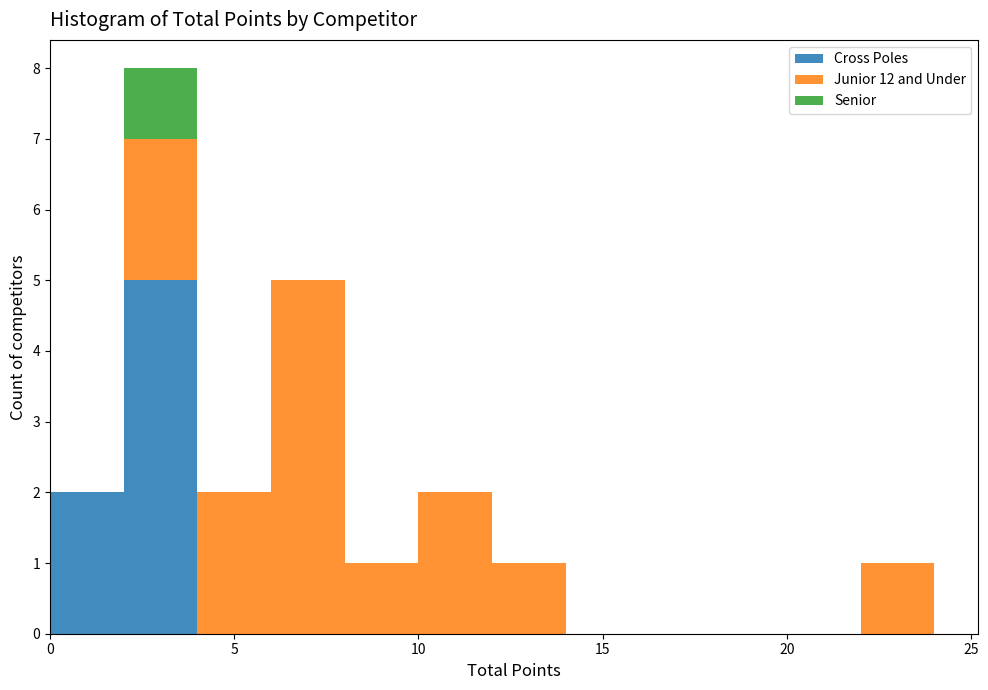

Reading left to right, list every stacked bar in this chart as the range it spans on the x-axis followed by its total height. The values are not printed on the chart, so give them approximately, as read against the axis.

0 to 2: 2
2 to 4: 8
4 to 6: 2
6 to 8: 5
8 to 10: 1
10 to 12: 2
12 to 14: 1
14 to 16: 0
16 to 18: 0
18 to 20: 0
20 to 22: 0
22 to 24: 1